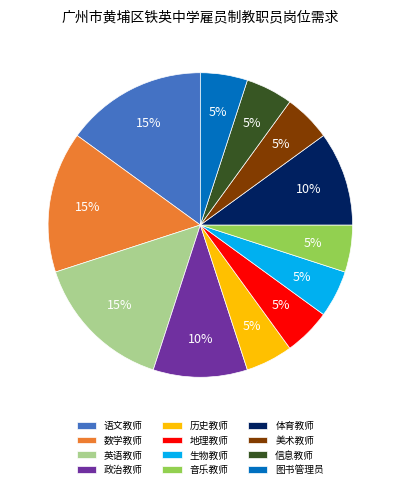

What percentage is the 体育教师 slice, to the nearest percent?

10%